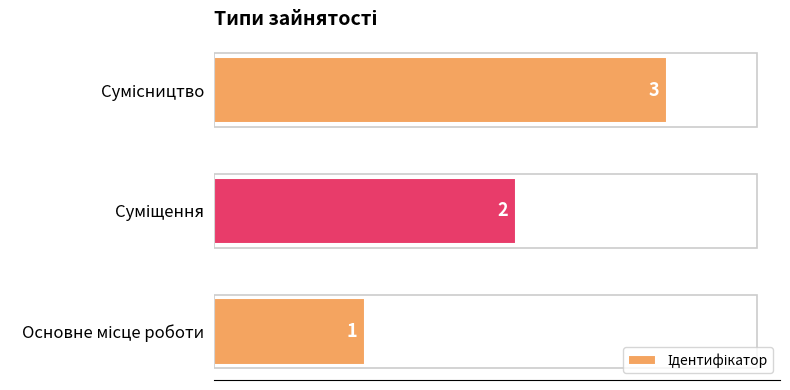

Count the values in the range 1 to 3.

3